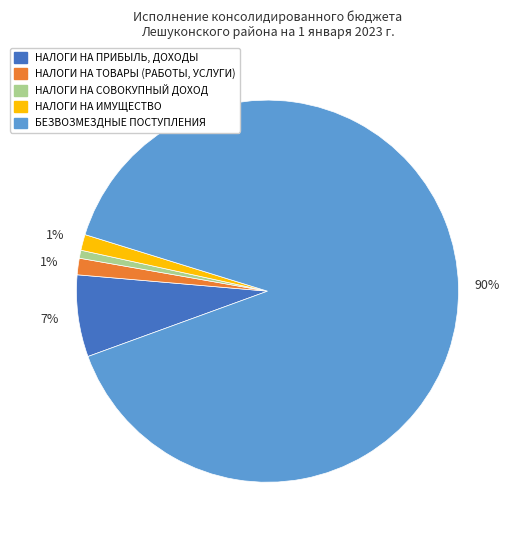

To the nearest percent, what is the difference between the largest and smallest slice percentages?

89%